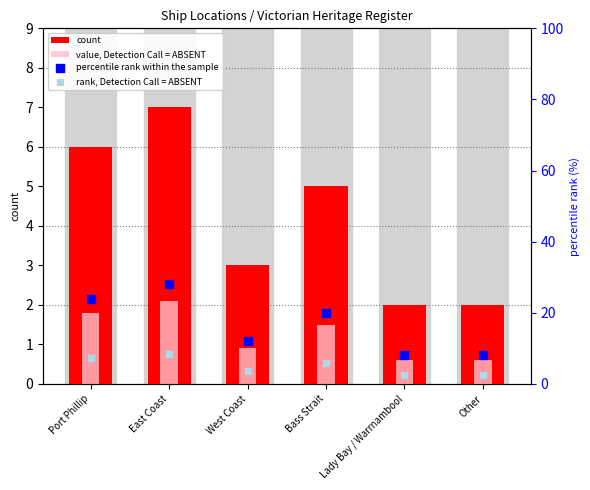

What are all the series names shown in the legend?

count, value, Detection Call = ABSENT, percentile rank within the sample, rank, Detection Call = ABSENT